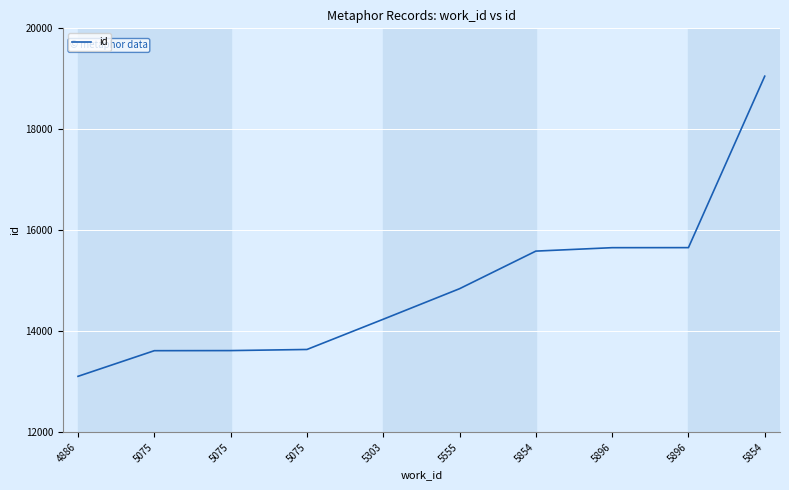

Does the chart have visible grid lines?

Yes